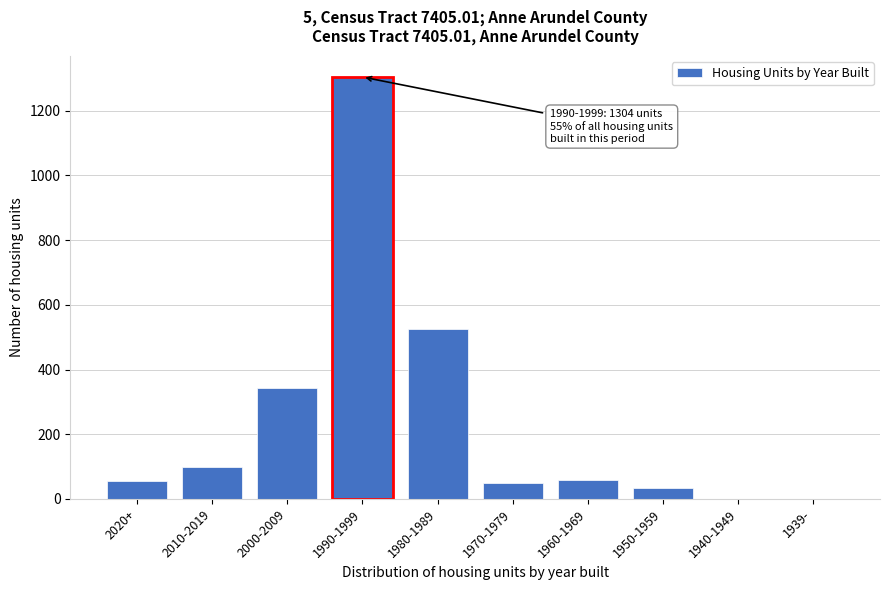

Which label corresponds to the largest value in the chart?

1990-1999